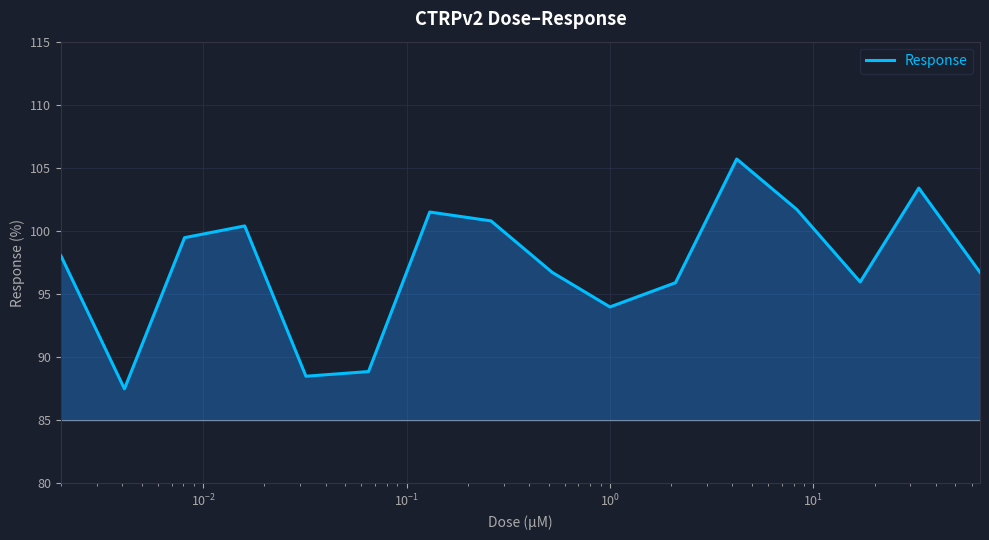

How many lines are shown in the chart?

1